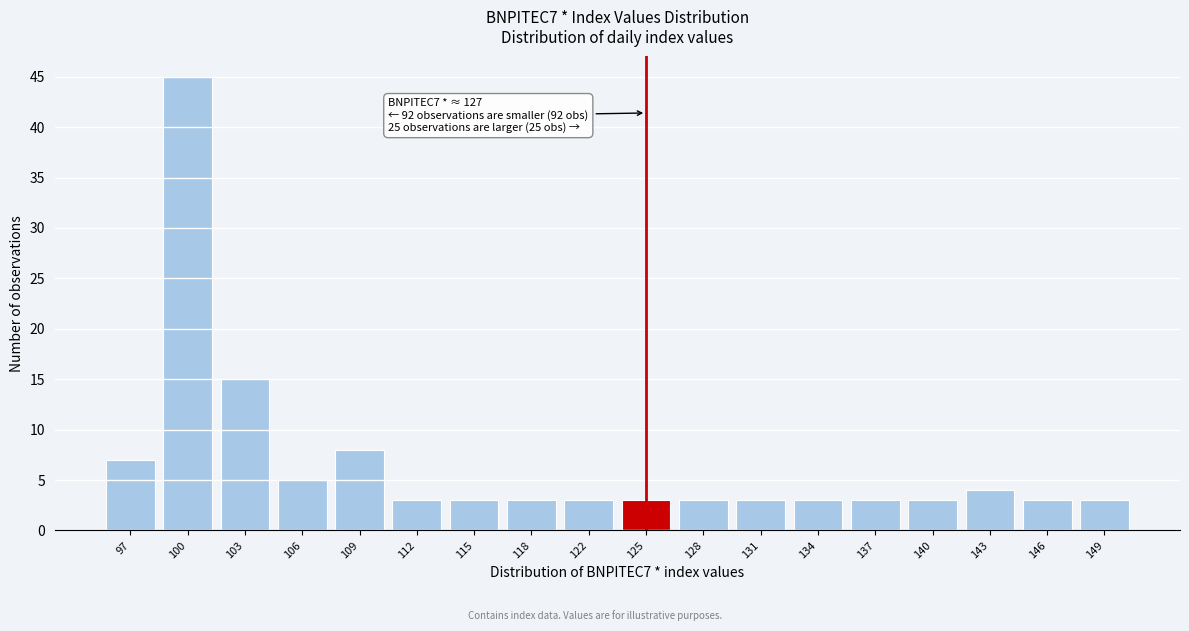

Reading left to right, transcribe all the data shown in this chart.

7	45	15	5	8	3	3	3	3	3	3	3	3	3	3	4	3	3